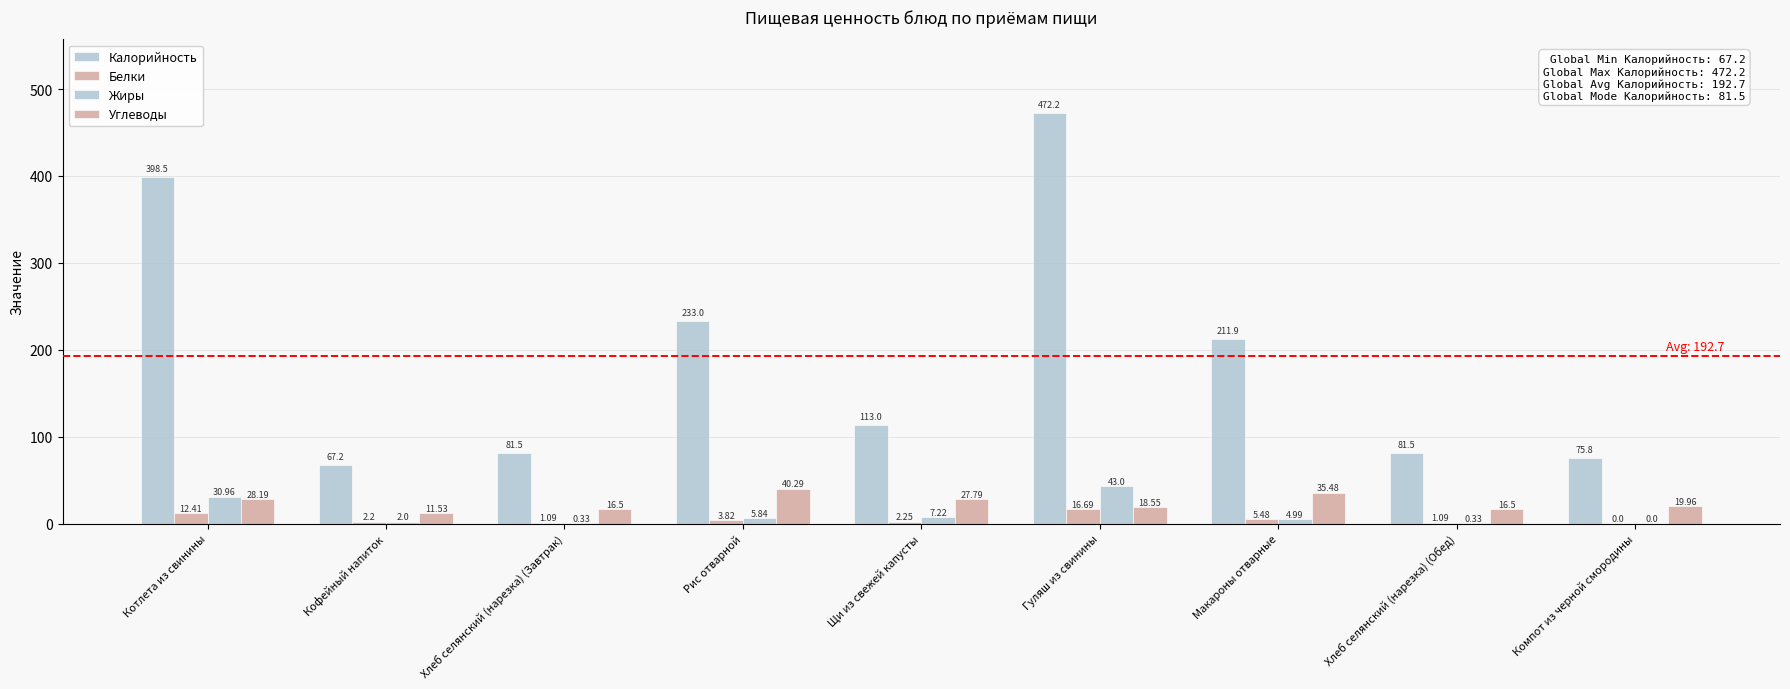

Is it true that Белки equals 3.4 at Щи из свежей капусты?

False